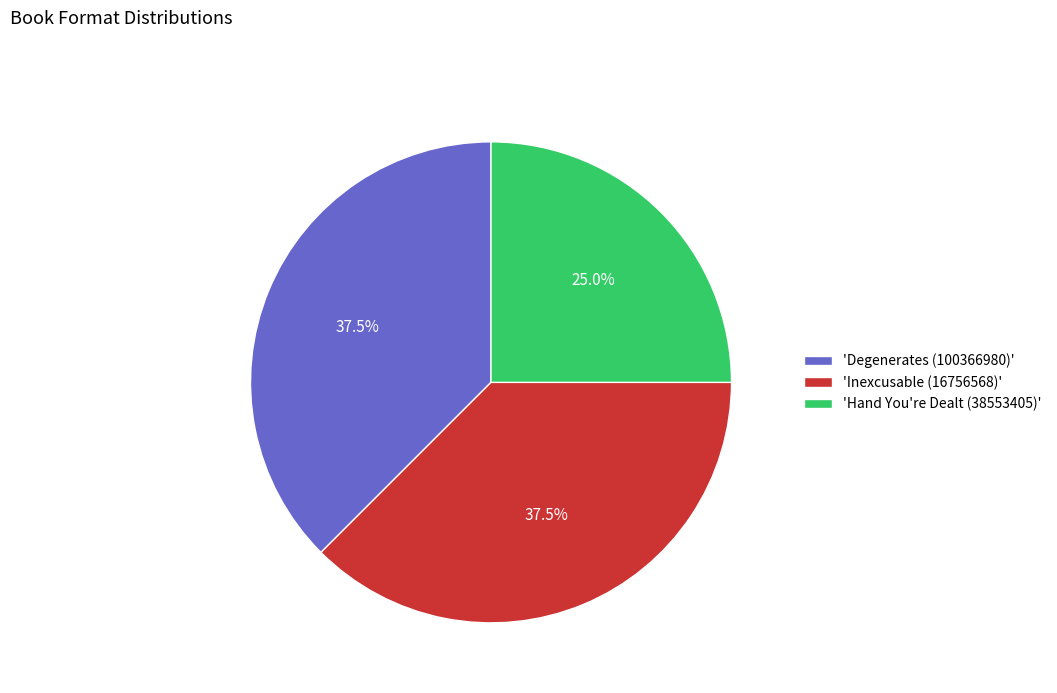

What is the total percentage of 'Inexcusable (16756568)' and 'Hand You're Dealt (38553405)'?

62.5%